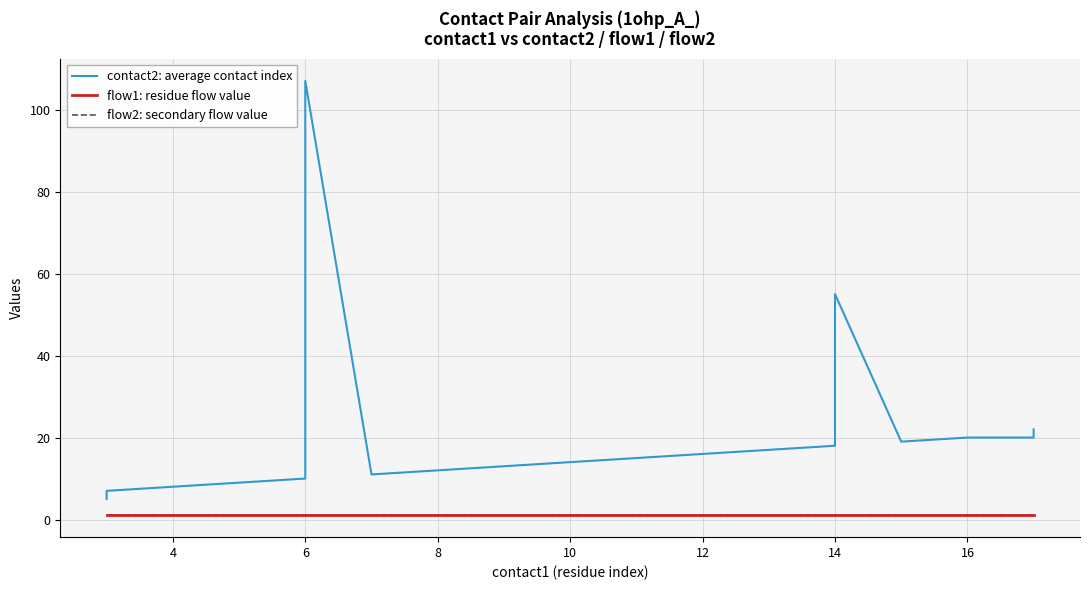

Does the chart display data point markers on the line(s)?

No